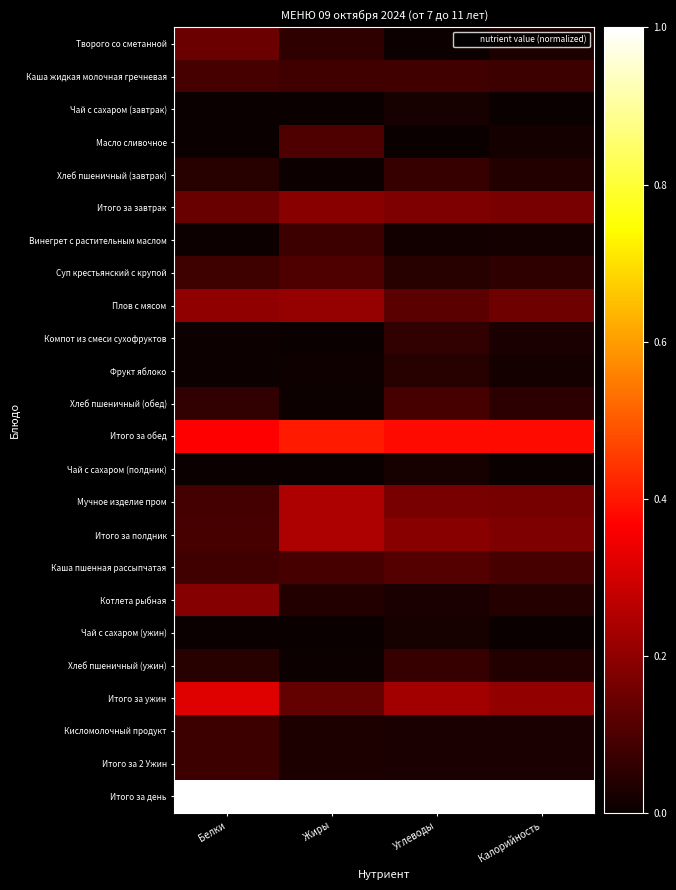

Reading right to left, transcribe all the data shown in this chart.

Творого со сметанной: Калорийность=0.0	Углеводы=0.0	Жиры=0.1	Белки=0.1
Каша жидкая молочная гречневая: Калорийность=0.1	Углеводы=0.1	Жиры=0.1	Белки=0.1
Чай с сахаром (завтрак): Калорийность=0.0	Углеводы=0.0	Жиры=0.0	Белки=0.0
Масло сливочное: Калорийность=0.0	Углеводы=0.0	Жиры=0.1	Белки=0.0
Хлеб пшеничный (завтрак): Калорийность=0.0	Углеводы=0.1	Жиры=0.0	Белки=0.0
Итого за завтрак: Калорийность=0.2	Углеводы=0.2	Жиры=0.2	Белки=0.1
Винегрет с растительным маслом: Калорийность=0.0	Углеводы=0.0	Жиры=0.1	Белки=0.0
Суп крестьянский с крупой: Калорийность=0.1	Углеводы=0.0	Жиры=0.1	Белки=0.1
Плов с мясом: Калорийность=0.1	Углеводы=0.1	Жиры=0.2	Белки=0.2
Компот из смеси сухофруктов: Калорийность=0.0	Углеводы=0.1	Жиры=0.0	Белки=0.0
Фрукт яблоко: Калорийность=0.0	Углеводы=0.0	Жиры=0.0	Белки=0.0
Хлеб пшеничный (обед): Калорийность=0.1	Углеводы=0.1	Жиры=0.0	Белки=0.1
Итого за обед: Калорийность=0.4	Углеводы=0.4	Жиры=0.4	Белки=0.4
Чай с сахаром (полдник): Калорийность=0.0	Углеводы=0.0	Жиры=0.0	Белки=0.0
Мучное изделие пром: Калорийность=0.2	Углеводы=0.2	Жиры=0.2	Белки=0.1
Итого за полдник: Калорийность=0.2	Углеводы=0.2	Жиры=0.2	Белки=0.1
Каша пшенная рассыпчатая: Калорийность=0.1	Углеводы=0.1	Жиры=0.1	Белки=0.1
Котлета рыбная: Калорийность=0.0	Углеводы=0.0	Жиры=0.0	Белки=0.2
Чай с сахаром (ужин): Калорийность=0.0	Углеводы=0.0	Жиры=0.0	Белки=0.0
Хлеб пшеничный (ужин): Калорийность=0.0	Углеводы=0.1	Жиры=0.0	Белки=0.0
Итого за ужин: Калорийность=0.2	Углеводы=0.2	Жиры=0.1	Белки=0.3
Кисломолочный продукт: Калорийность=0.0	Углеводы=0.0	Жиры=0.0	Белки=0.1
Итого за 2 Ужин: Калорийность=0.0	Углеводы=0.0	Жиры=0.0	Белки=0.1
Итого за день: Калорийность=1.0	Углеводы=1.0	Жиры=1.0	Белки=1.0